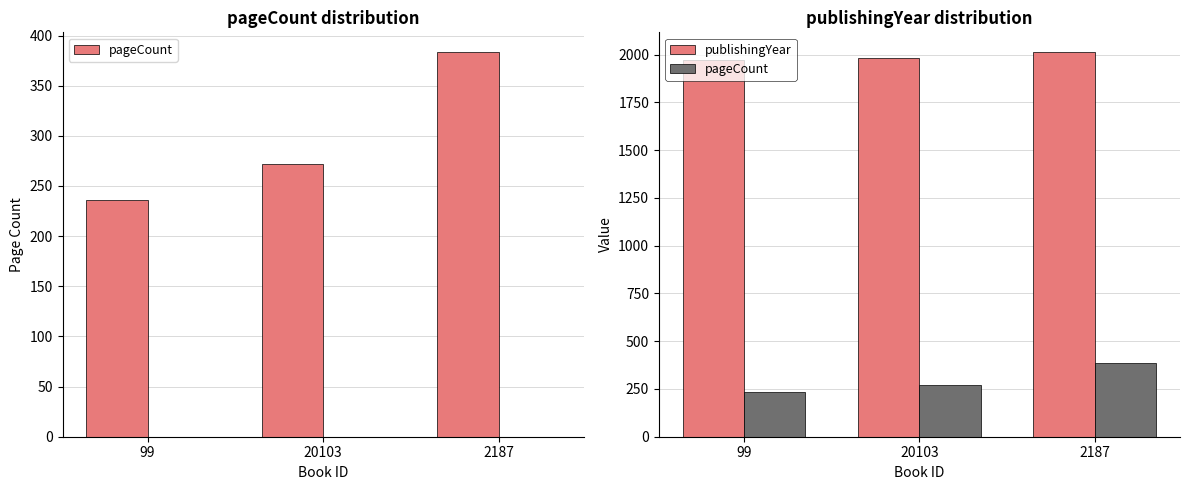

Which series has the widest spread of values?

pageCount